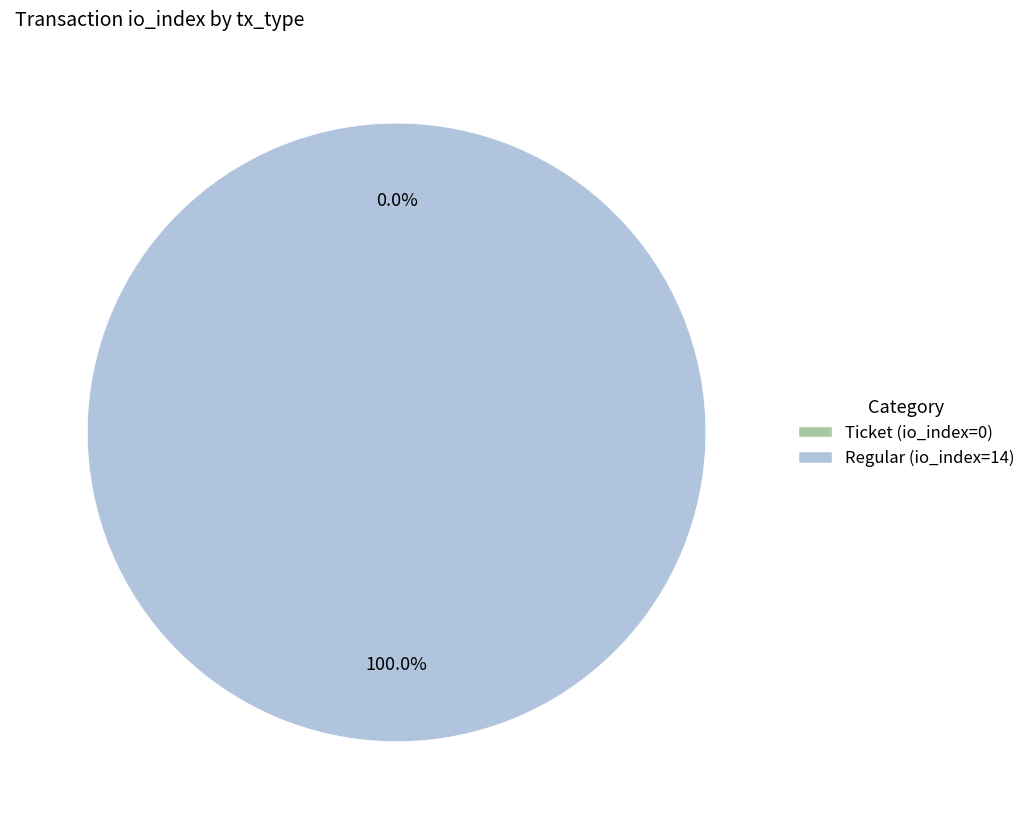

What is the change in value from Ticket (io_index=0) to Regular (io_index=14)?

+14